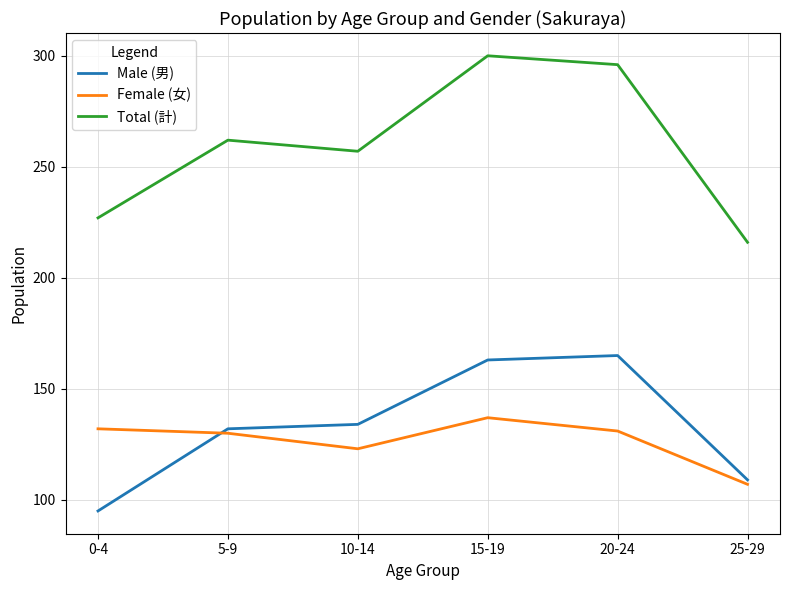

Which category has the lowest value in the Total (計) series?

25-29